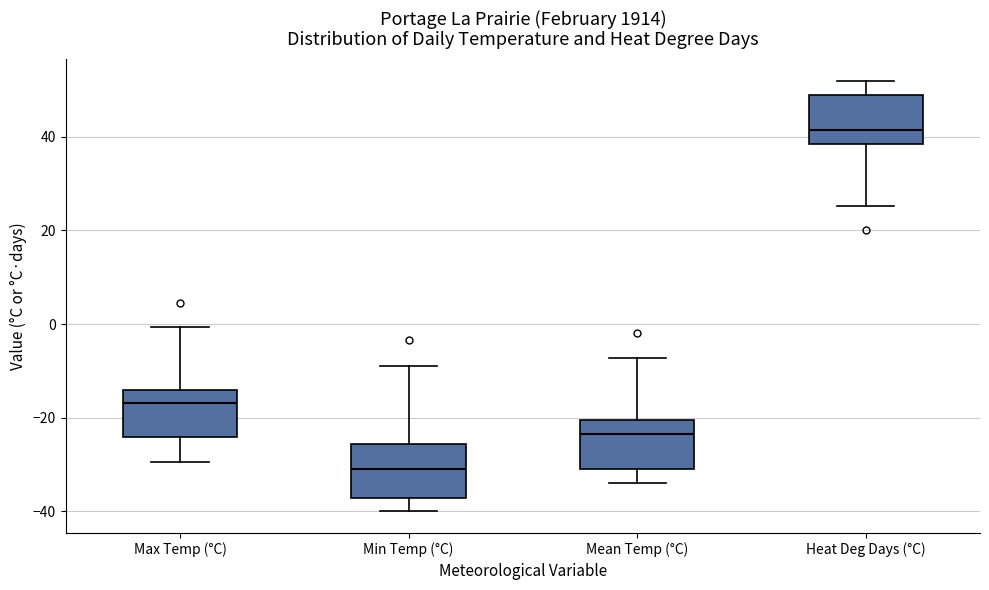

Where does the lower whisker of the box for Mean Temp (°C) end on the y-axis? The values are not printed on the chart, so give them approximately, as read against the axis.

-34